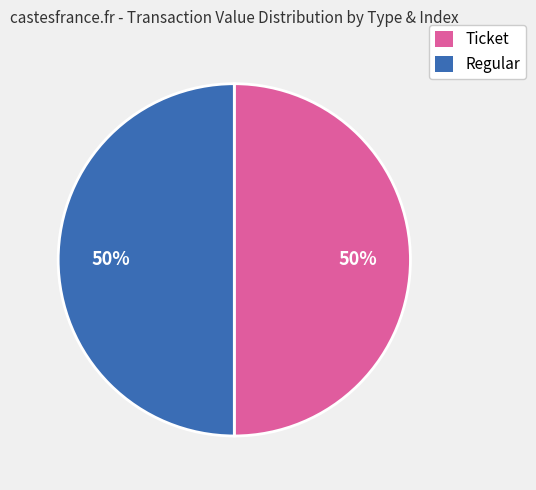

Which slice is the largest?

Ticket (1)